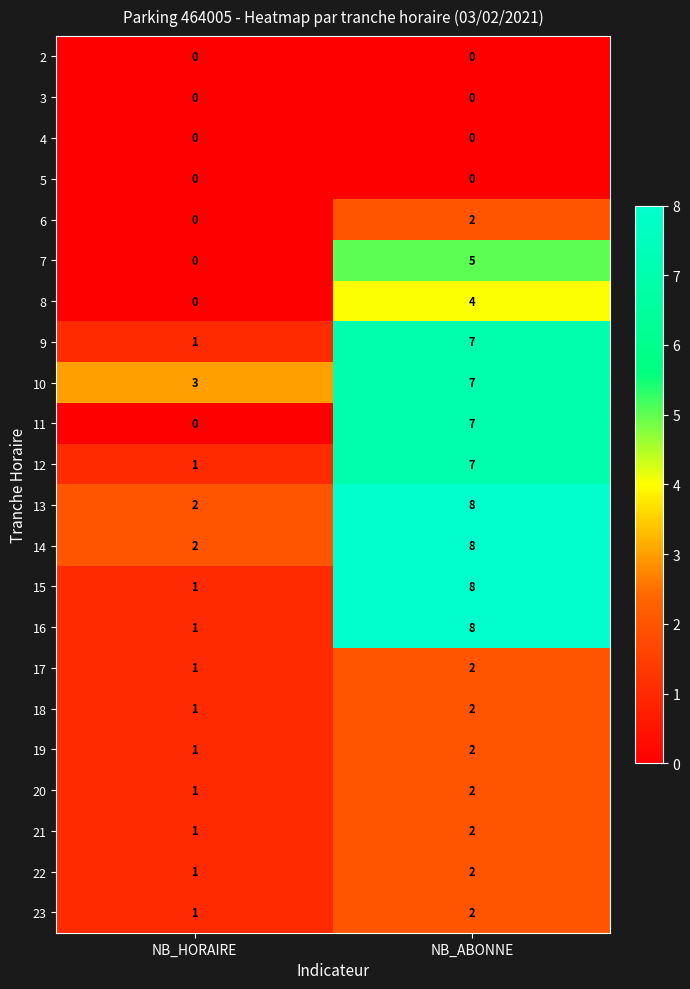

What is the difference between the highest and lowest values at NB_HORAIRE?

3